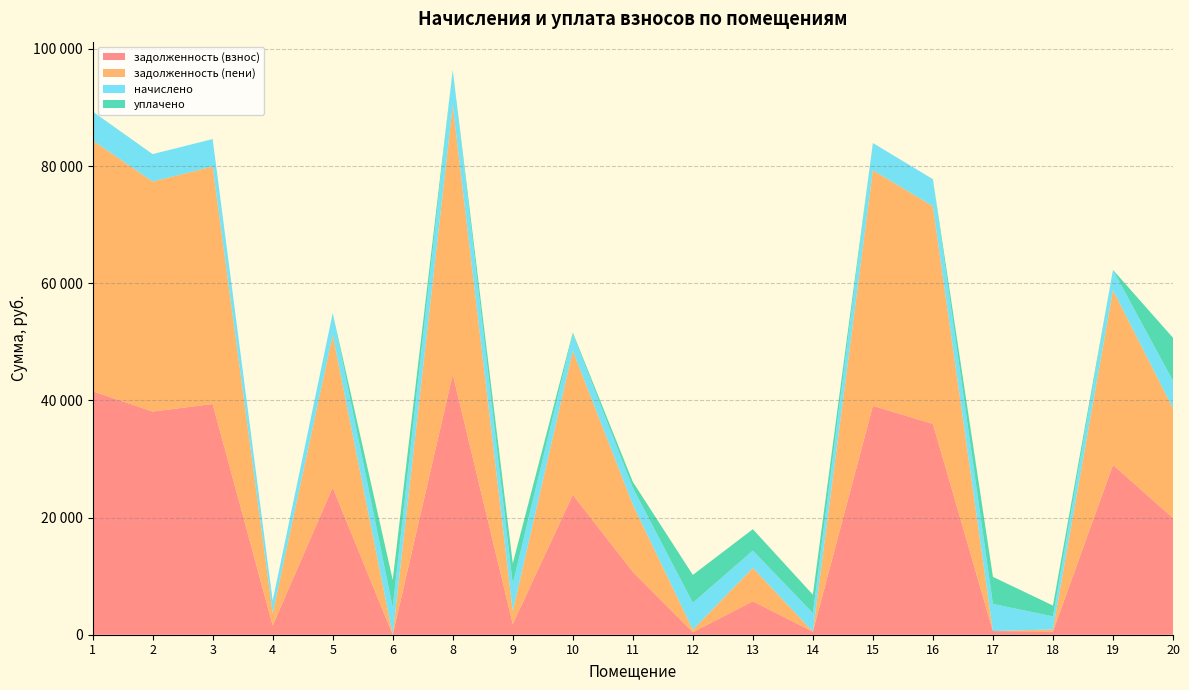

Reading right to left, transcribe all the data shown in this chart.

задолженность (взнос): 19907.4	28991.2	554.3	618.8	35998.1	39072.5	515.1	5709.7	421.9	10751.9	23881.7	1824.5	44443.0	0.0	25136.5	1575.0	39385.6	38101.6	41577.1
задолженность (пени): 18732.9	29852.4	362.0	0.0	37153.2	40233.1	18.8	5708.2	425.1	11472.8	24599.6	2211.1	45951.5	0.0	26064.7	2107.0	40555.6	39271.5	42812.2
начислено: 4702.1	3444.7	2217.1	4635.1	4620.2	4642.6	3162.0	2946.2	4612.8	2883.7	2871.8	4642.6	6033.8	4679.8	3712.6	2127.8	4679.8	4679.8	4940.2
уплачено: 7350.0	0.0	1847.5	4625.0	0.0	0.0	3138.9	3655.0	4750.0	1000.0	240.0	3482.0	0.0	4680.8	0.0	0.0	0.0	0.0	0.0